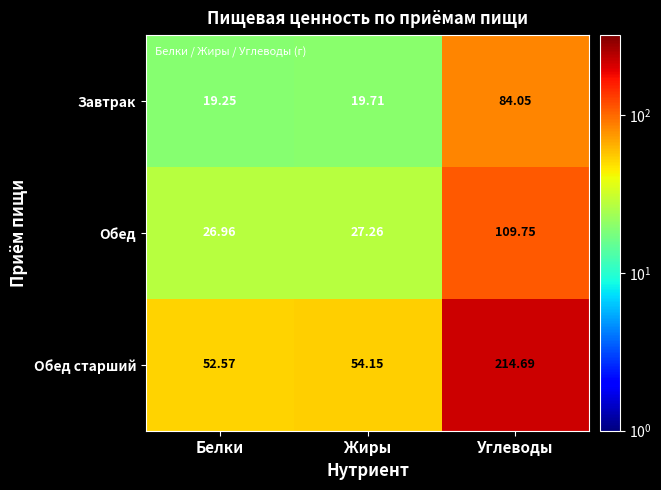

Which series has the largest range (max minus min)?

Обед старший